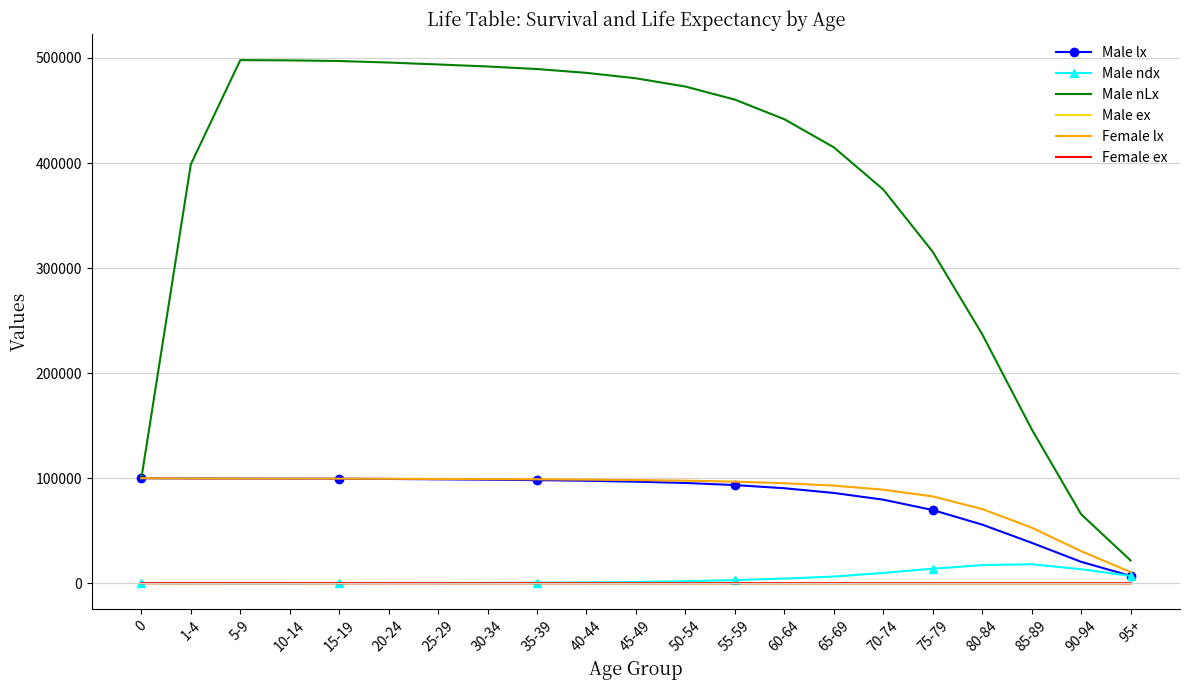

What position from the right is 75-79?

5